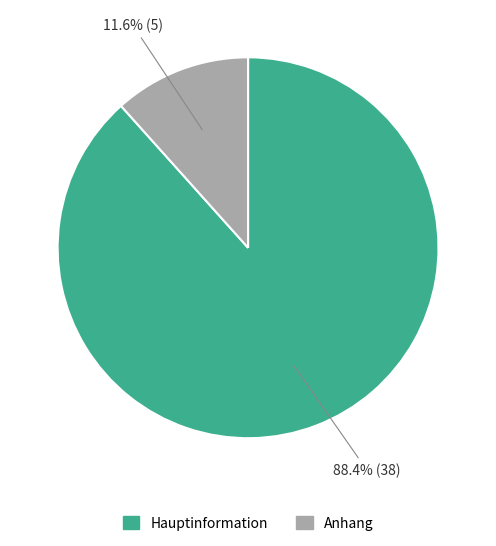

What is the total percentage of Anhang and Hauptinformation?

100.0%